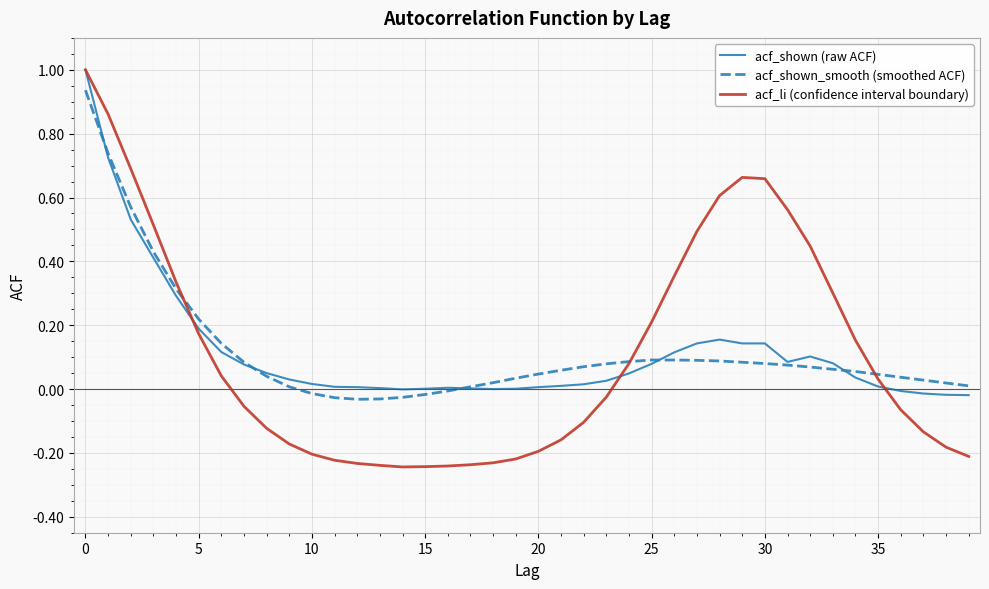

Which series has the widest spread of values?

acf_li (confidence interval boundary)